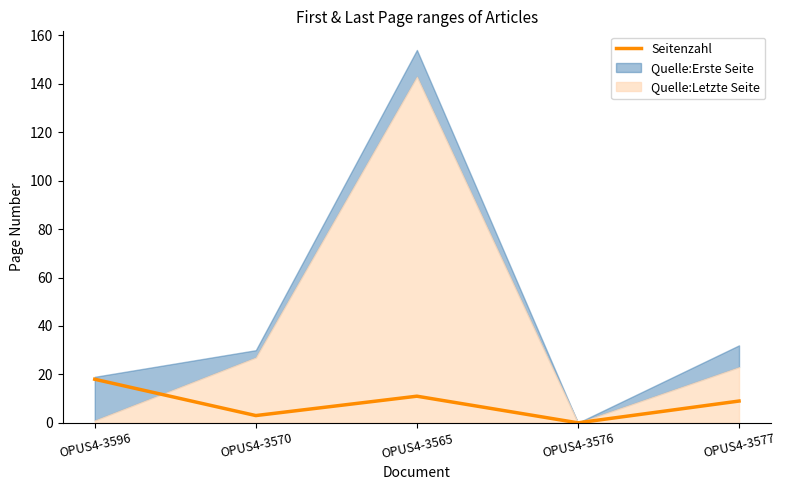

What position from the right is OPUS4-3577?

1